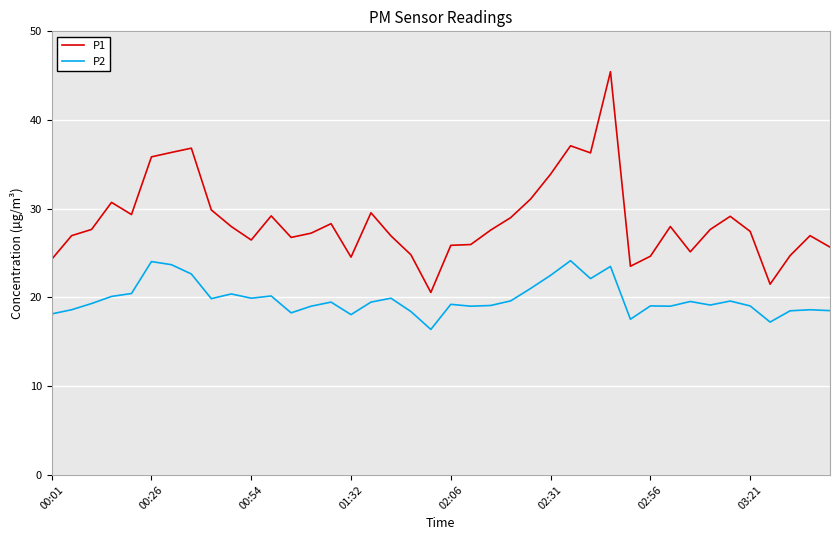

List the series in order of their peak value, lowest first.

P2, P1